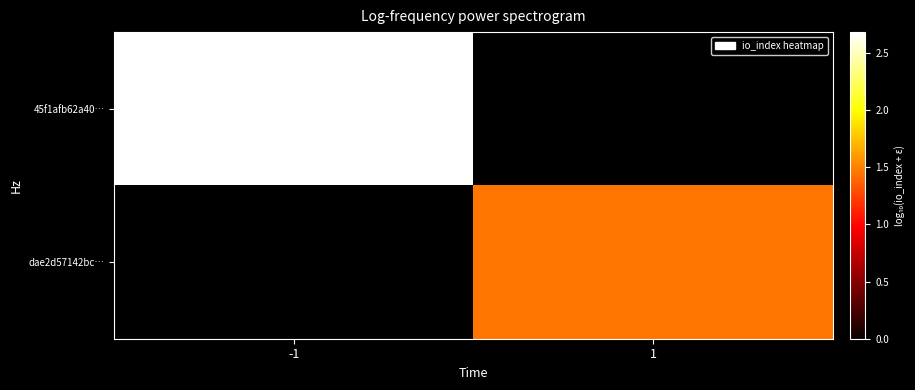

True or false: 45f1afb62a40… has a value of 2.7 at -1.

True